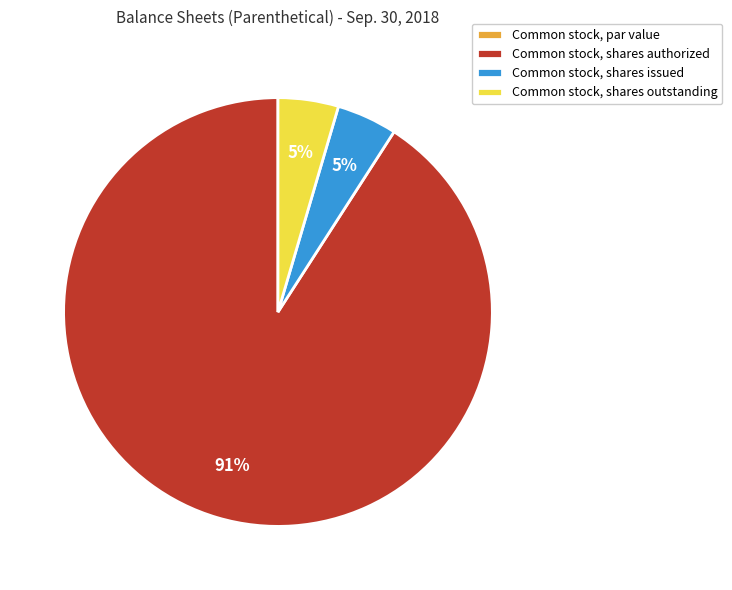

To the nearest percent, what is the average slice percentage?

25%